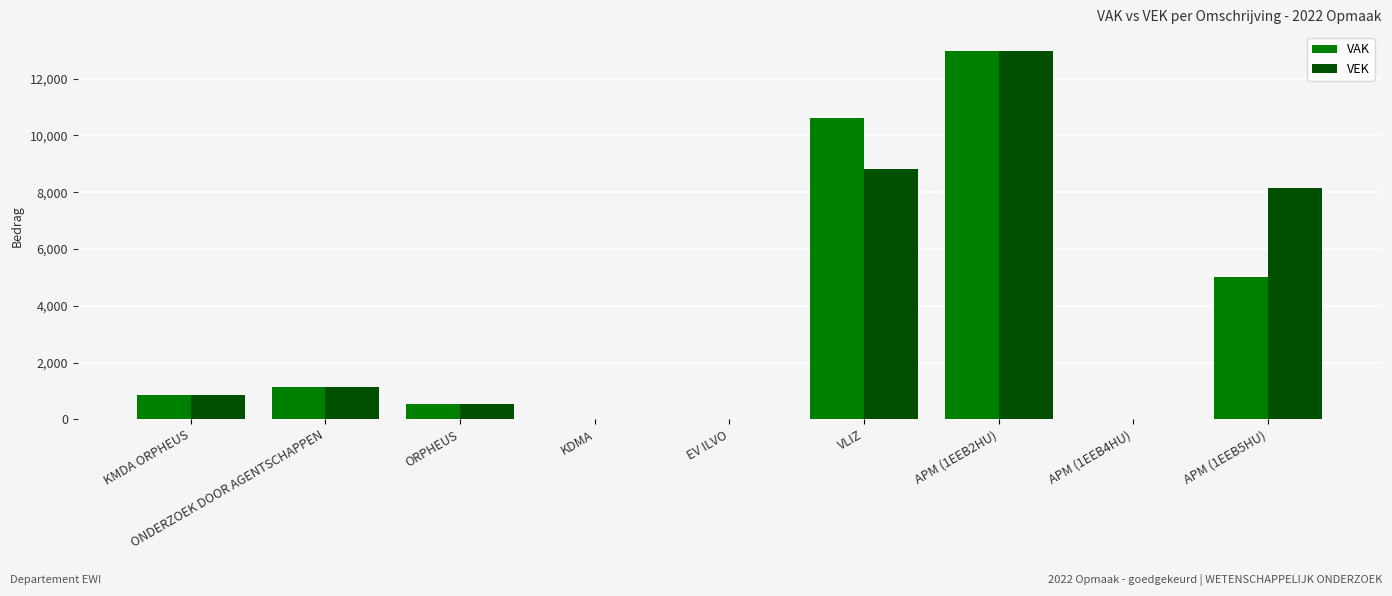

Count the number of data series in this chart.

2